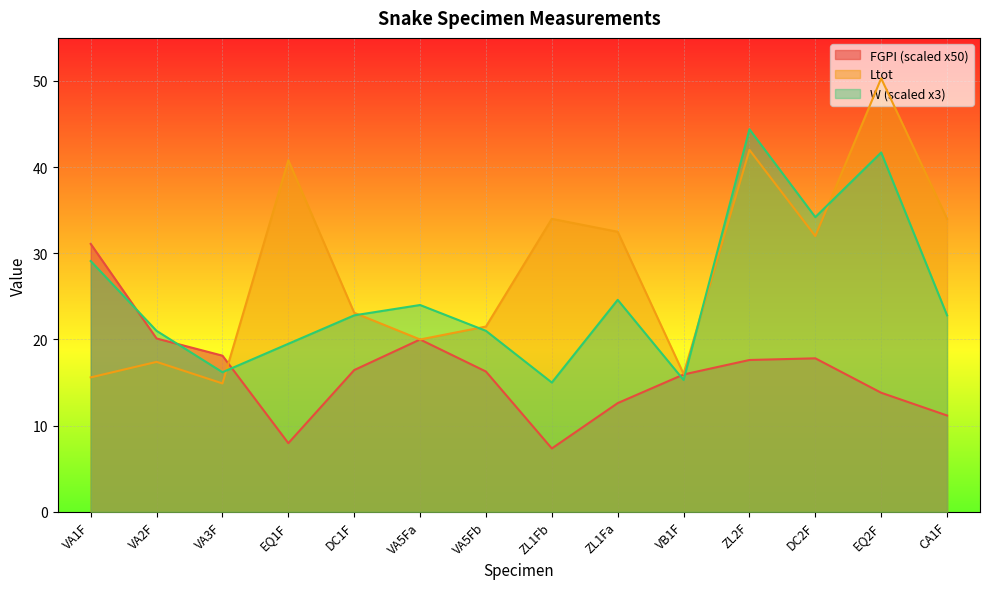

What is the spread (max minus min) of values at DC2F?

16.4